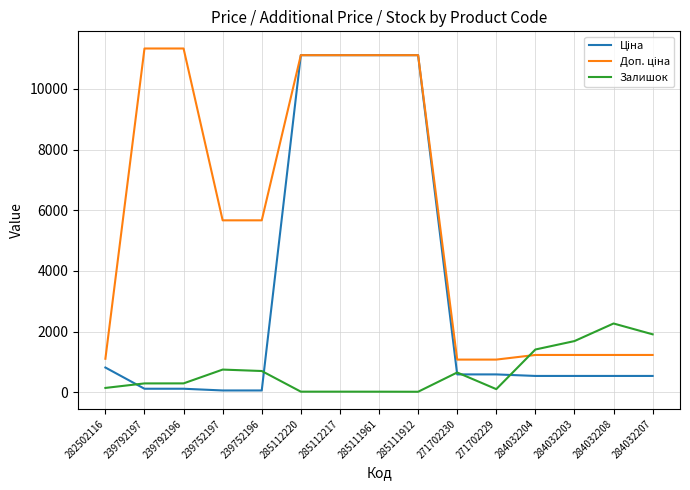

What is the difference between the Залишок values at 285112220 and 285111912?

3.0